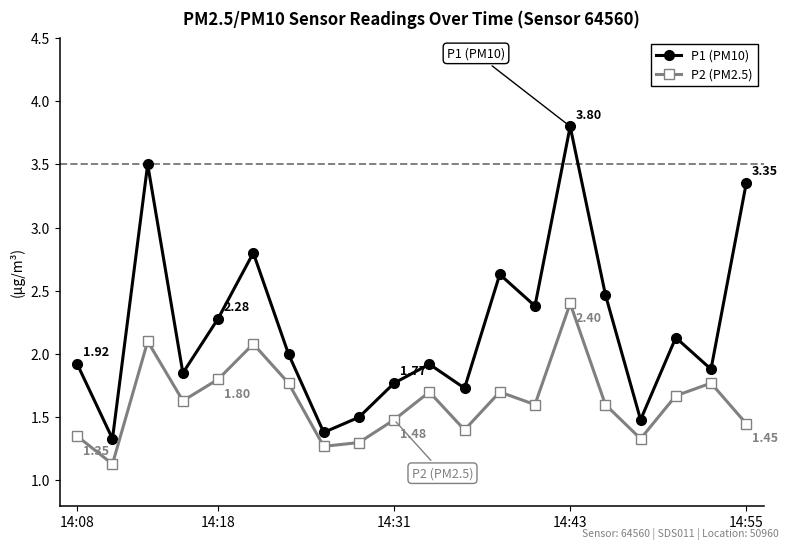

What is the highest value of the P2 (PM2.5) series?

2.4